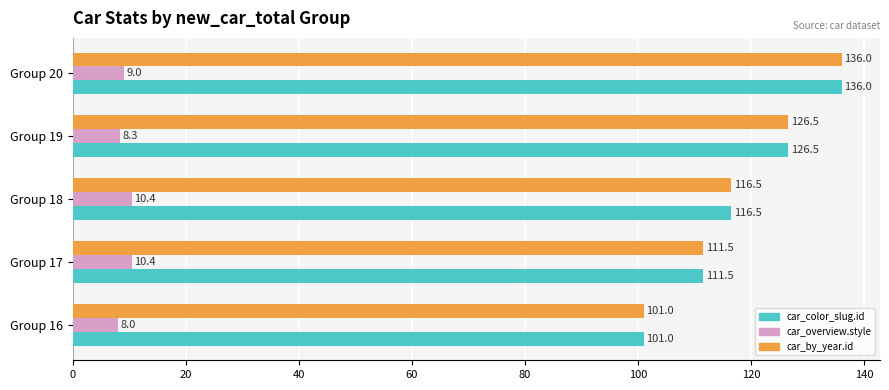

The car_overview.style series shows 14.6 at Group 20. True or false?

False